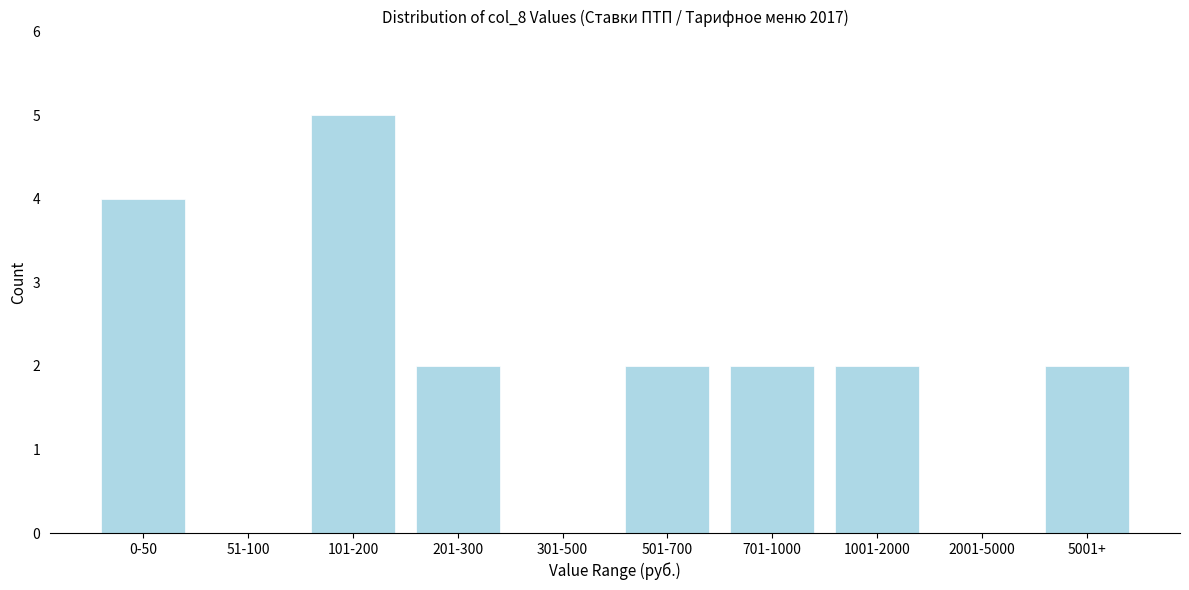

Reading left to right, transcribe all the data shown in this chart.

0-50=4	51-100=0	101-200=5	201-300=2	301-500=0	501-700=2	701-1000=2	1001-2000=2	2001-5000=0	5001+=2